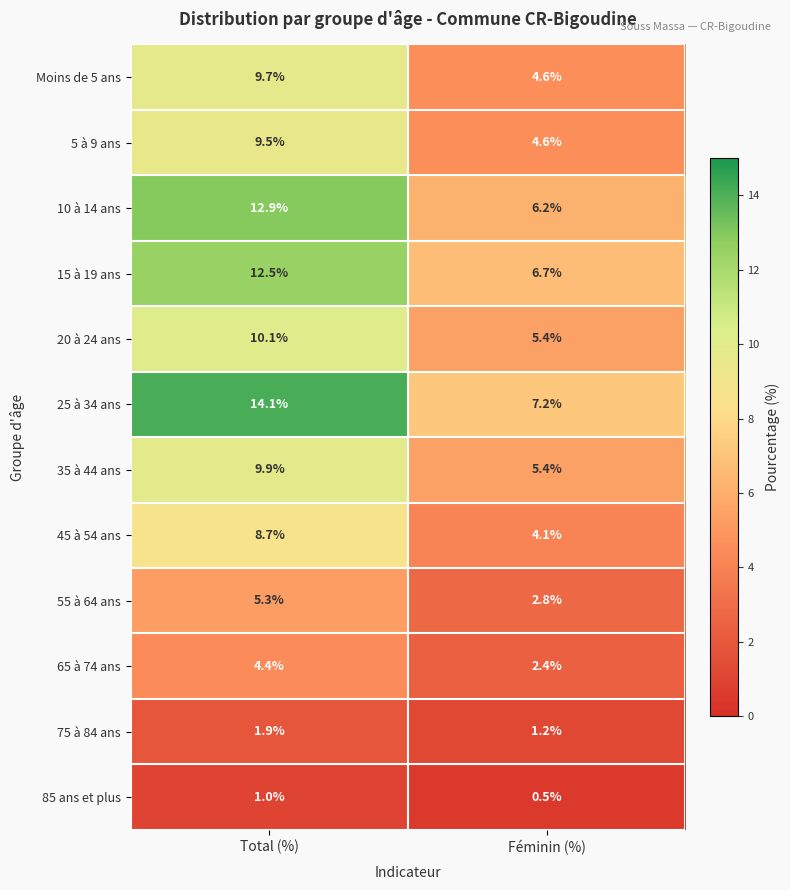

Where is 10 à 14 ans nearest to the value 9?

Féminin (%)